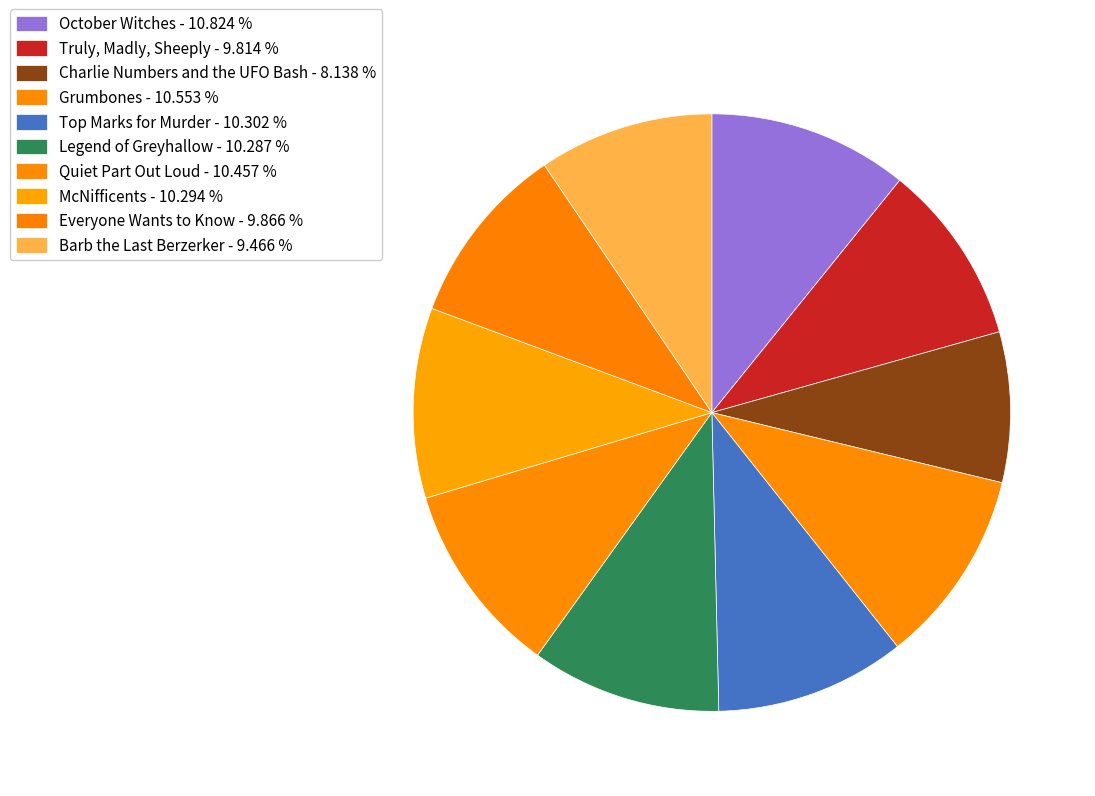

What is the total percentage of October Witches and McNifficents?

21.1%